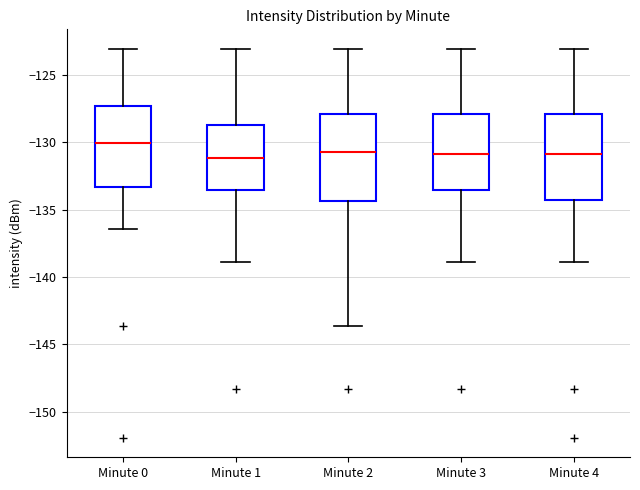

Reading left to right, transcribe this box plot: for each box, give where its median line is, the range the box spans, and where its two whiskers end, as read against the y-axis. The values are not printed on the chart, so give them approximately, as read against the axis.

Minute 0: median -130.0, box -133.5 to -127.5, whiskers -136.5 to -123.0
Minute 1: median -131.0, box -133.5 to -128.5, whiskers -139.0 to -123.0
Minute 2: median -130.5, box -134.5 to -128.0, whiskers -143.5 to -123.0
Minute 3: median -131.0, box -133.5 to -128.0, whiskers -139.0 to -123.0
Minute 4: median -131.0, box -134.5 to -128.0, whiskers -139.0 to -123.0